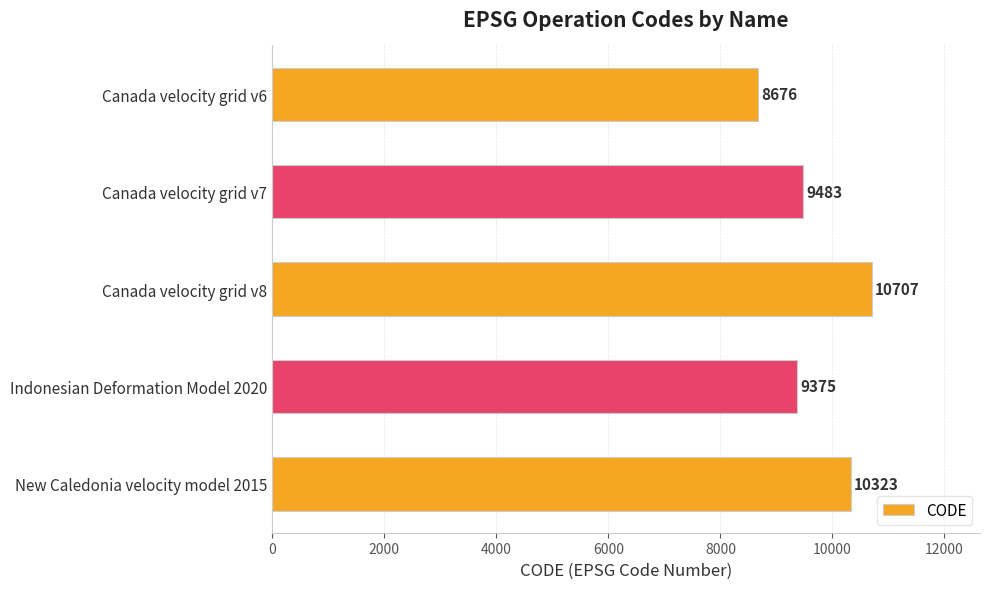

Which label corresponds to the largest value in the chart?

Canada velocity grid v8